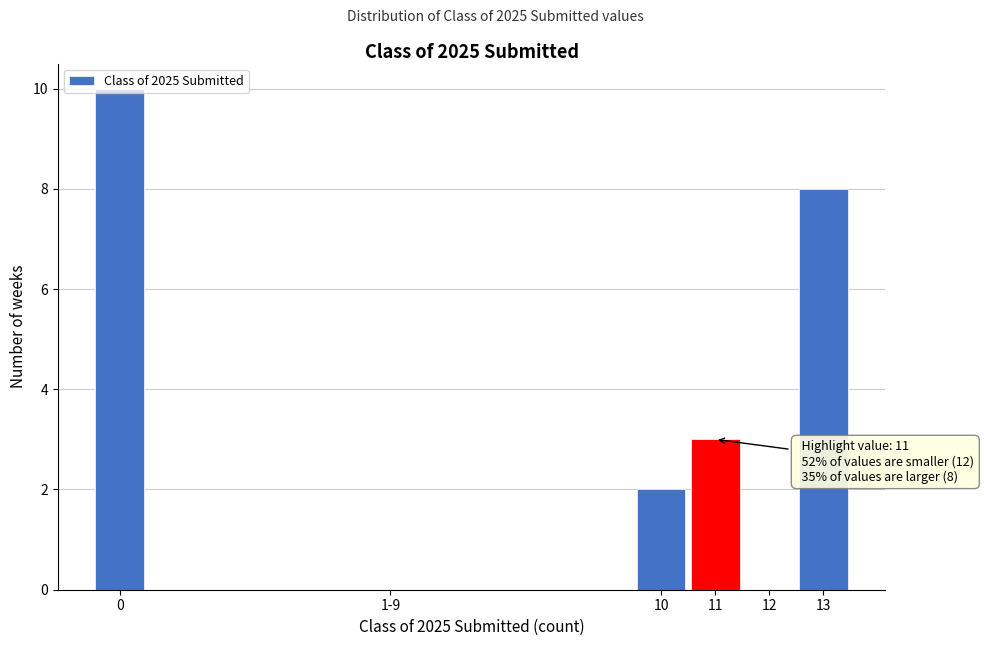

What is the sum of all values?

23